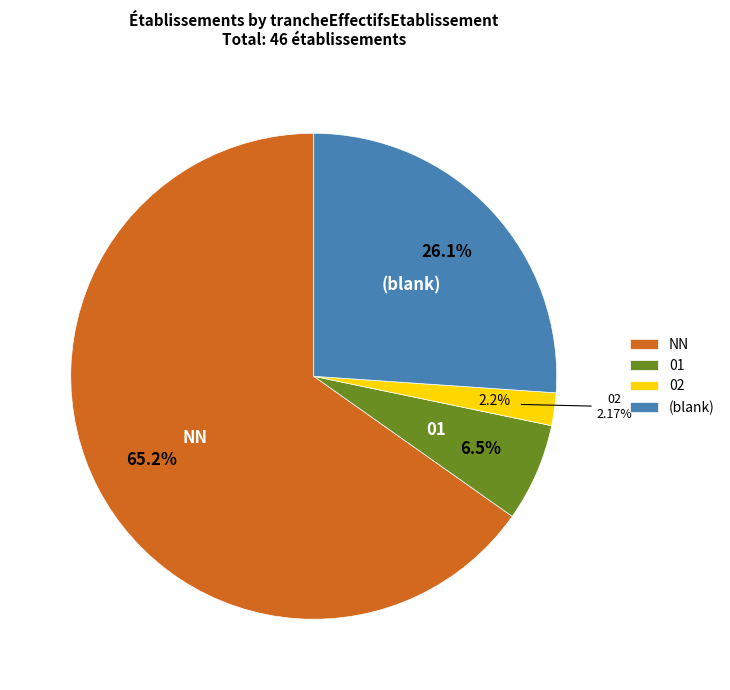

Rank the categories by value from lowest to highest.

02, 01, , NN